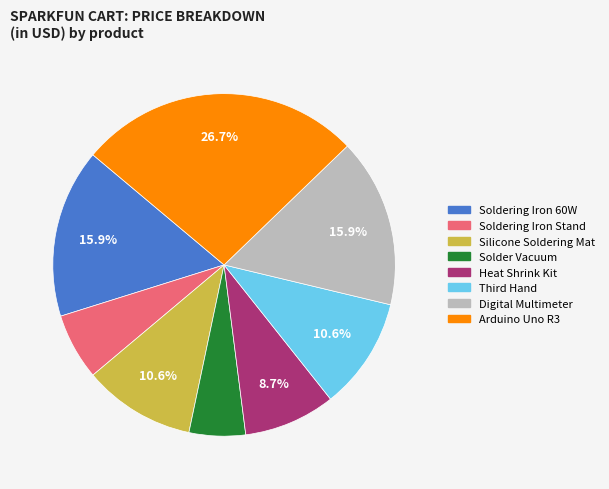

Count the number of slices in the pie.

8